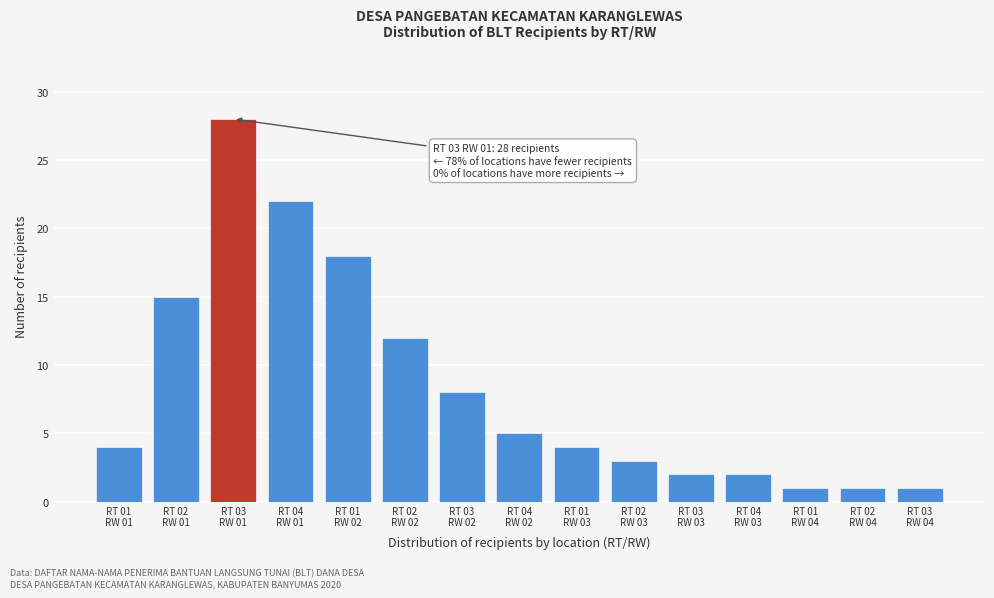

Reading left to right, what are all the values shown in this chart?

4	15	28	22	18	12	8	5	4	3	2	2	1	1	1